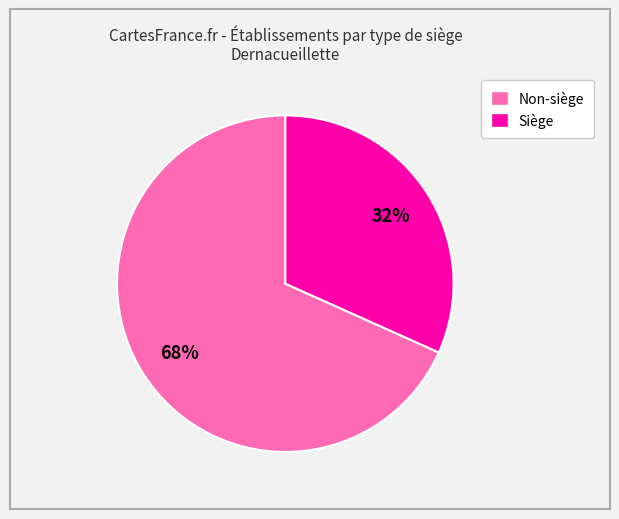

Is there a majority slice in this chart?

Yes